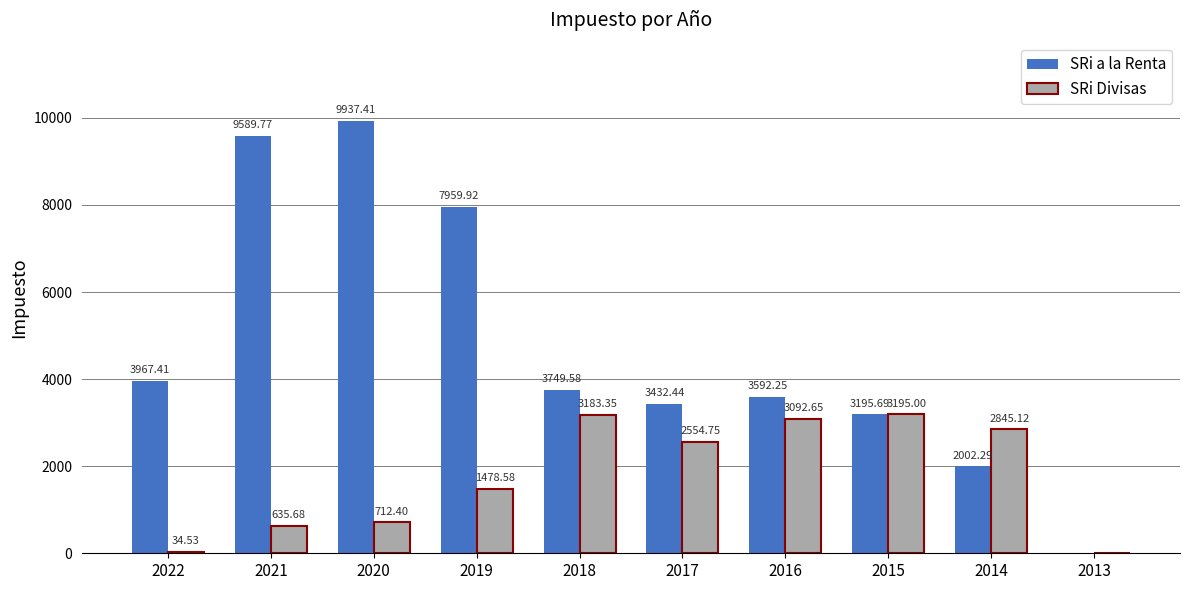

What is the sum of the SRi a la Renta values at 2018 and 2022?

7717.0